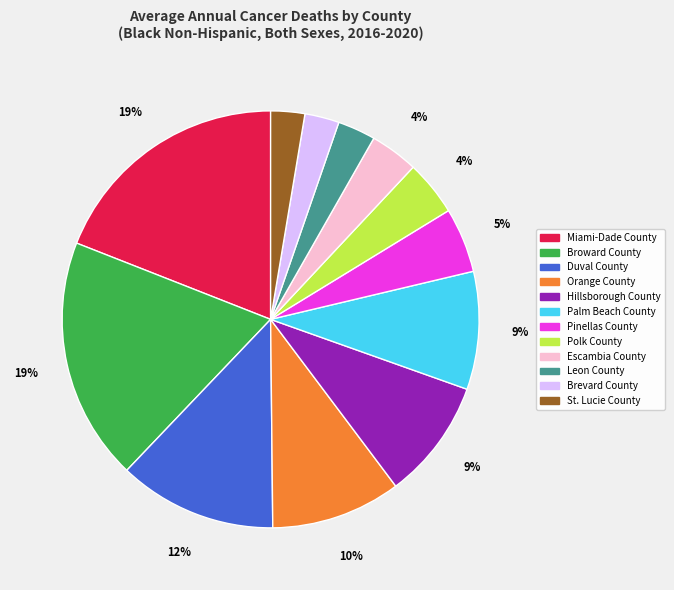

Is there a majority slice in this chart?

No